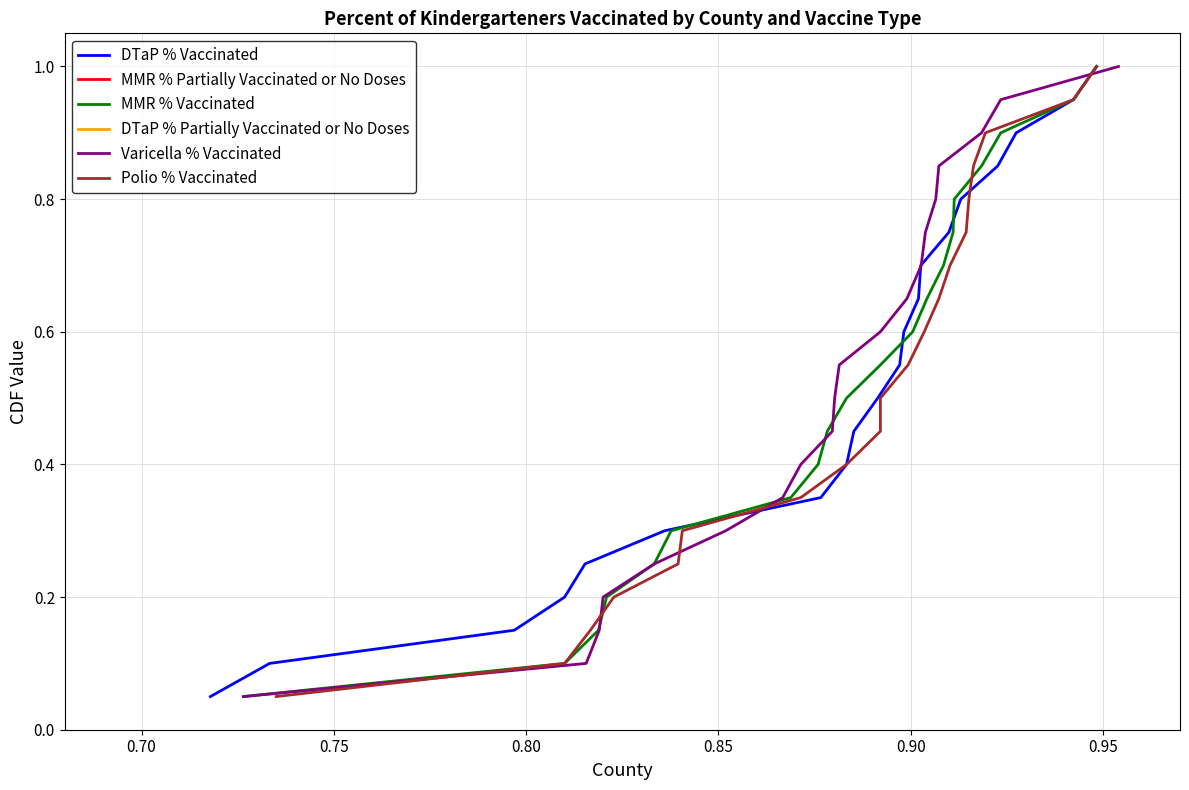

What is the value of the DTaP % Vaccinated point at the 4th from the left?

0.2